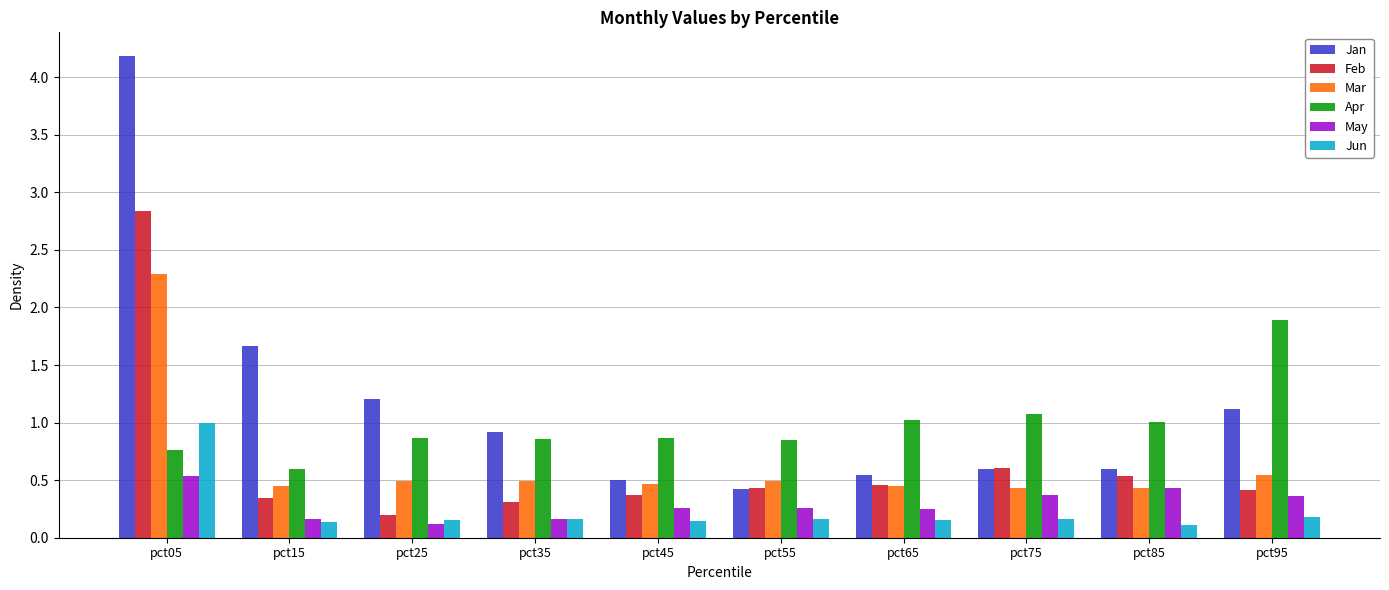

How many groups of bars are there?

10